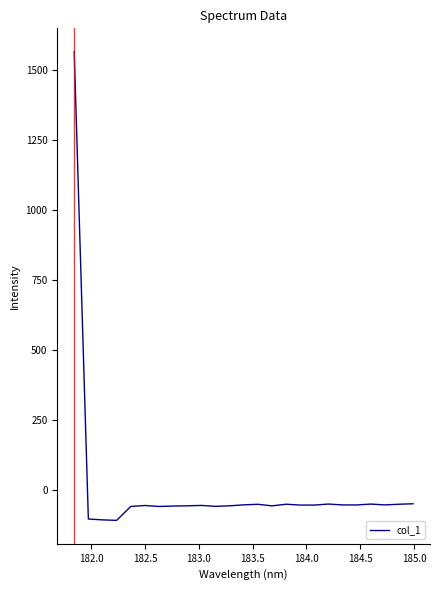

What is the difference between the maximum and minimum values?

1674.3